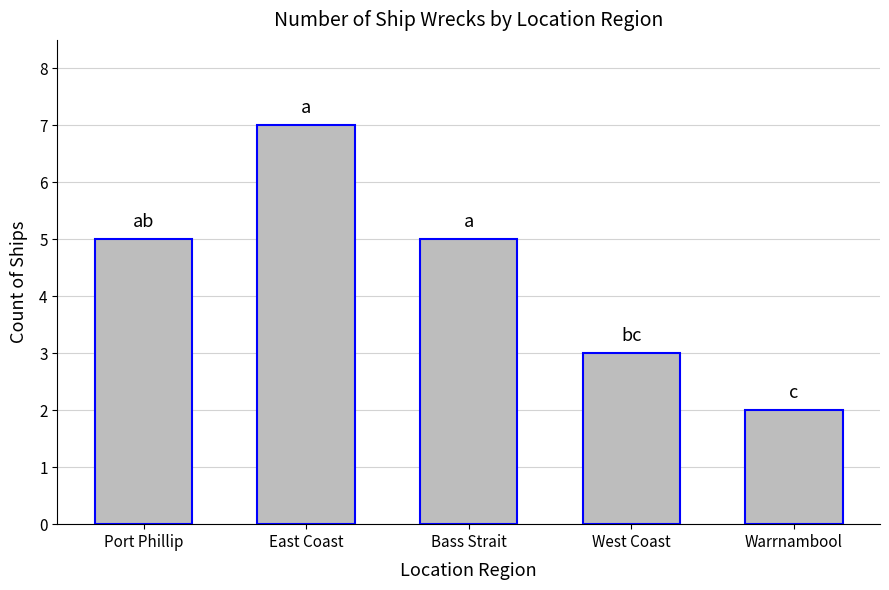

How many values are below 5?

2